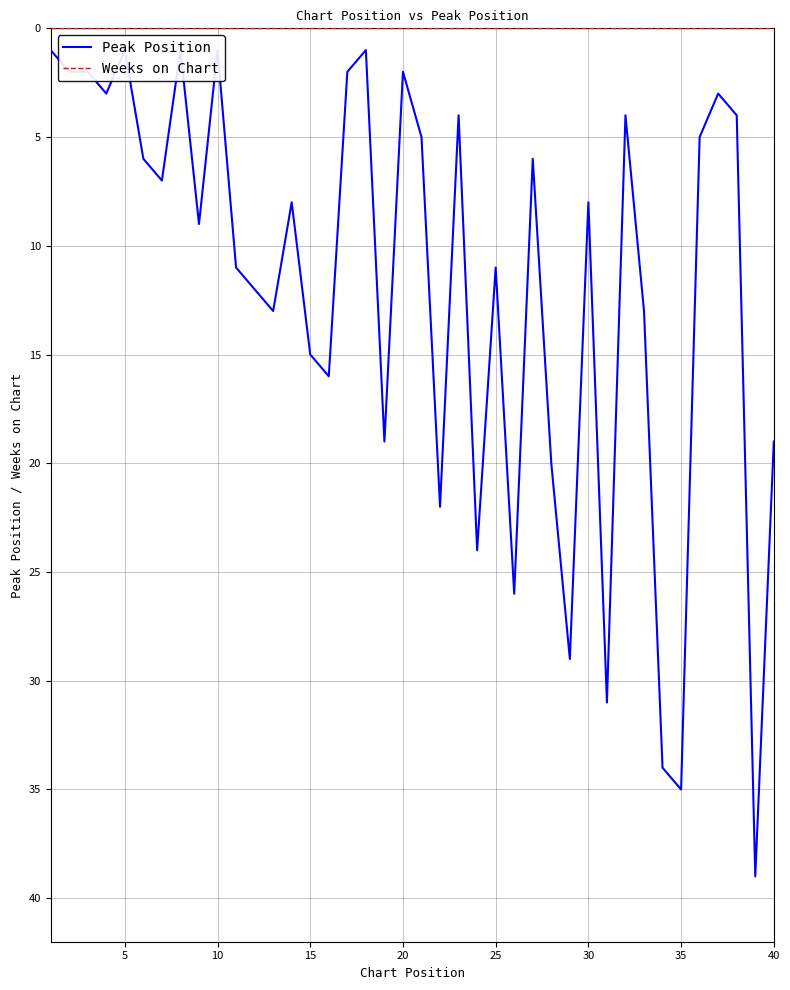

What is the sum of all Peak Position values?

474